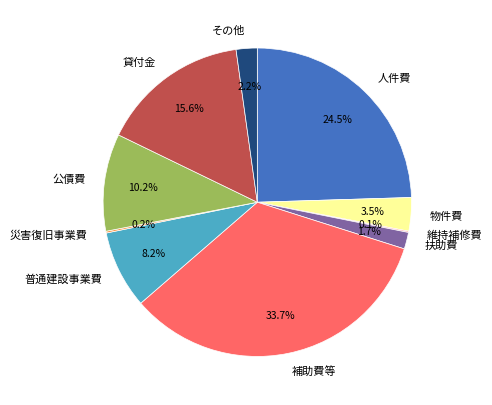

How much of the chart is everything except 普通建設事業費?

91.8%